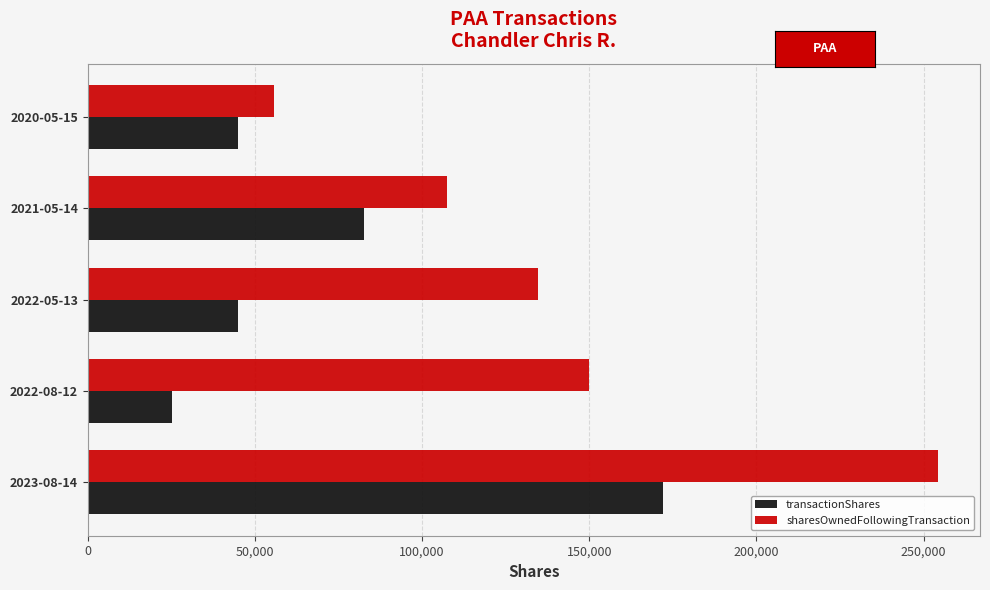

How many data points in sharesOwnedFollowingTransaction are less than 134593?

2